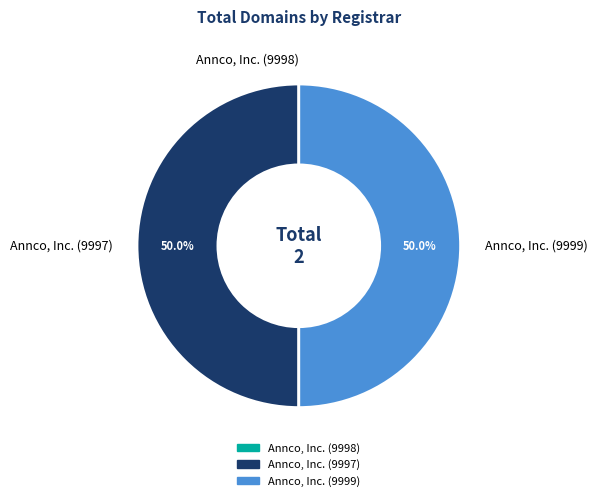

To the nearest percent, what percentage of the pie is Annco, Inc. (9997)?

50%